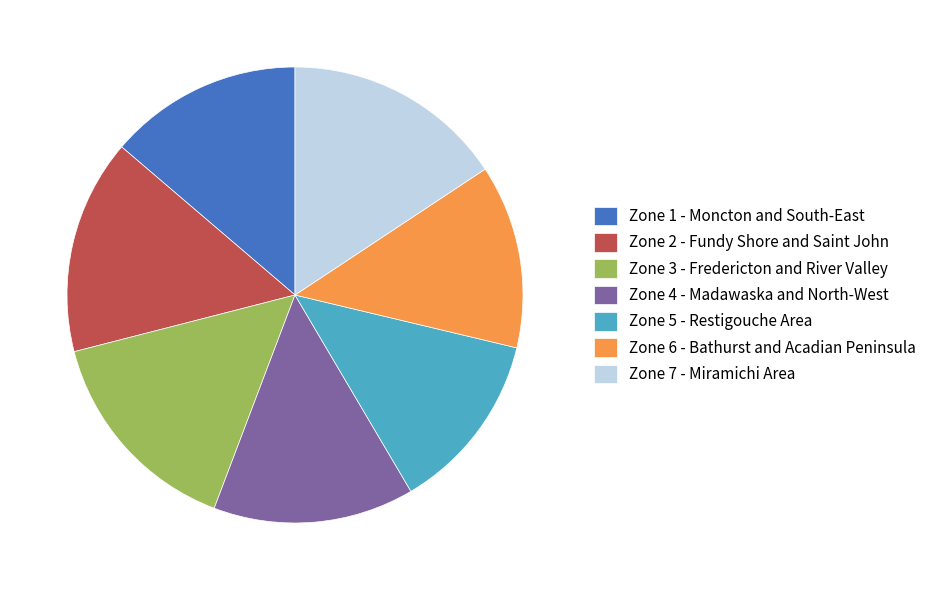

Between Zone 4 - Madawaska and North-West and Zone 3 - Fredericton and River Valley, which is larger?

Zone 3 - Fredericton and River Valley